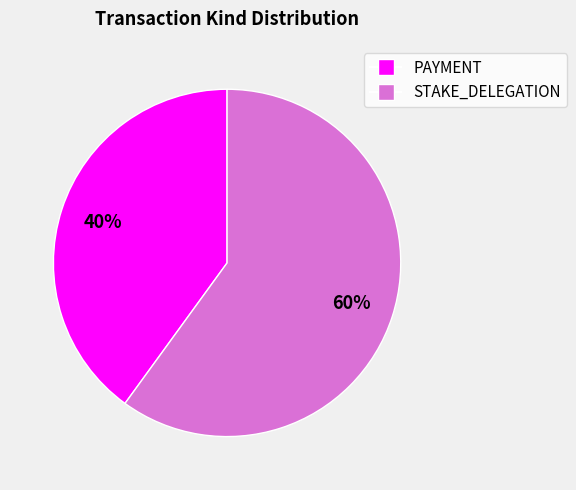

What percentage is the PAYMENT slice, to the nearest percent?

40%